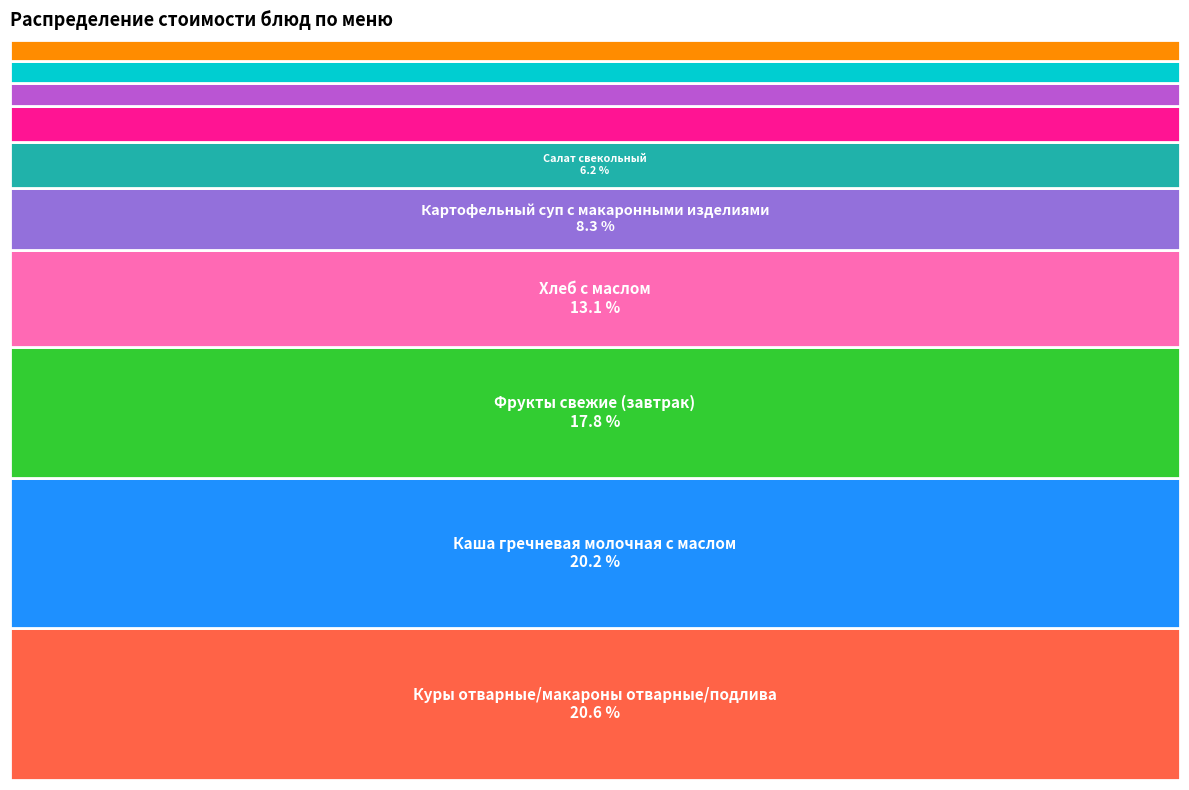

How many segments does this pie chart have?

10